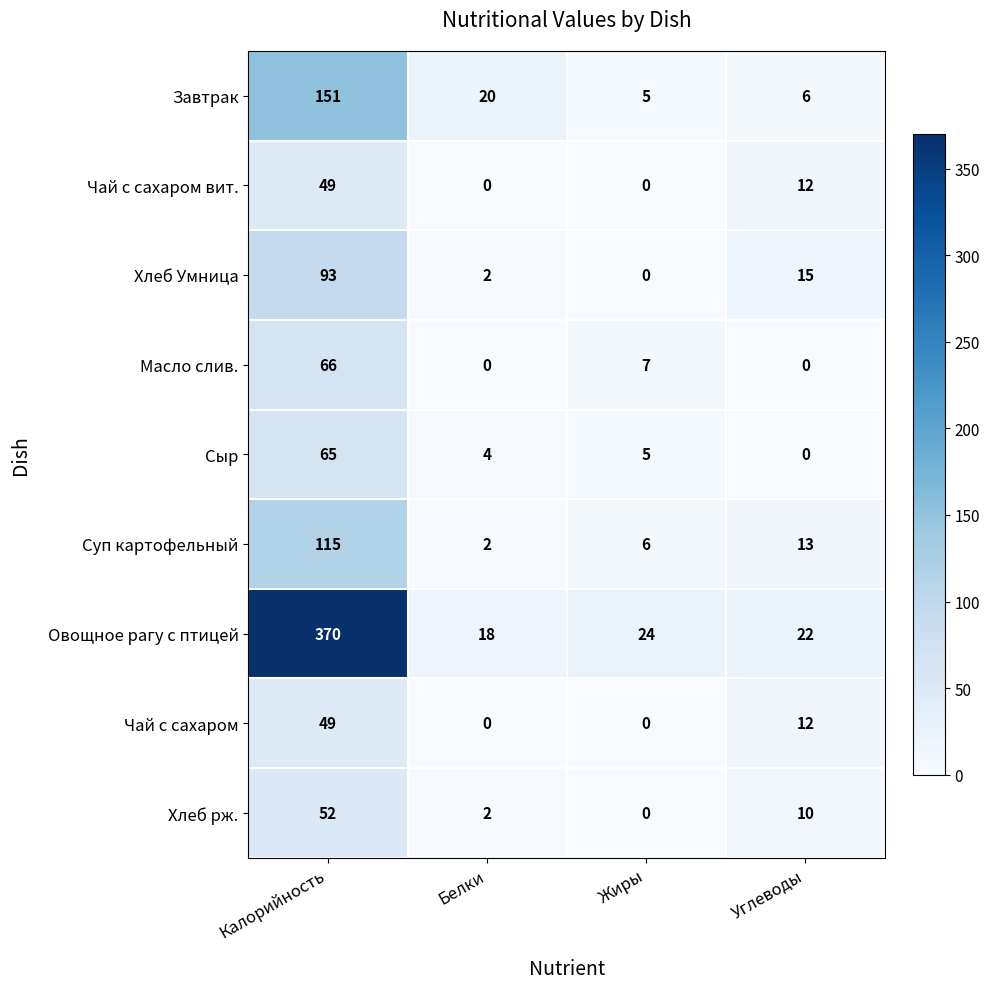

At which category is the sum across all series the highest?

Калорийность